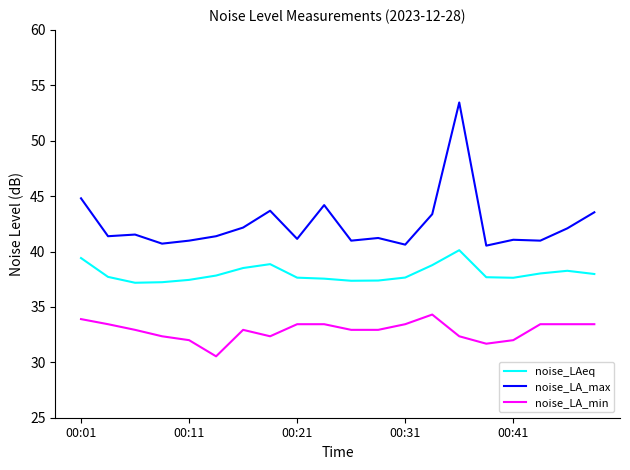

True or false: noise_LAeq and noise_LA_max intersect in this chart.

False